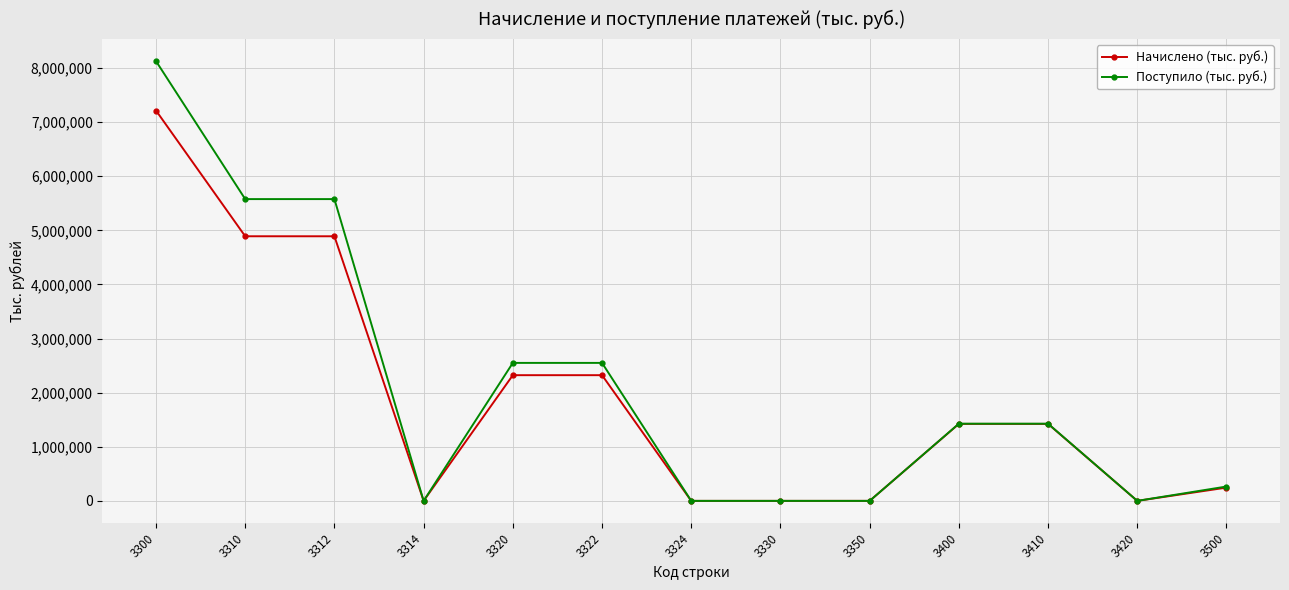

How many data points in Поступило (тыс. руб.) are less than 1426546?

6